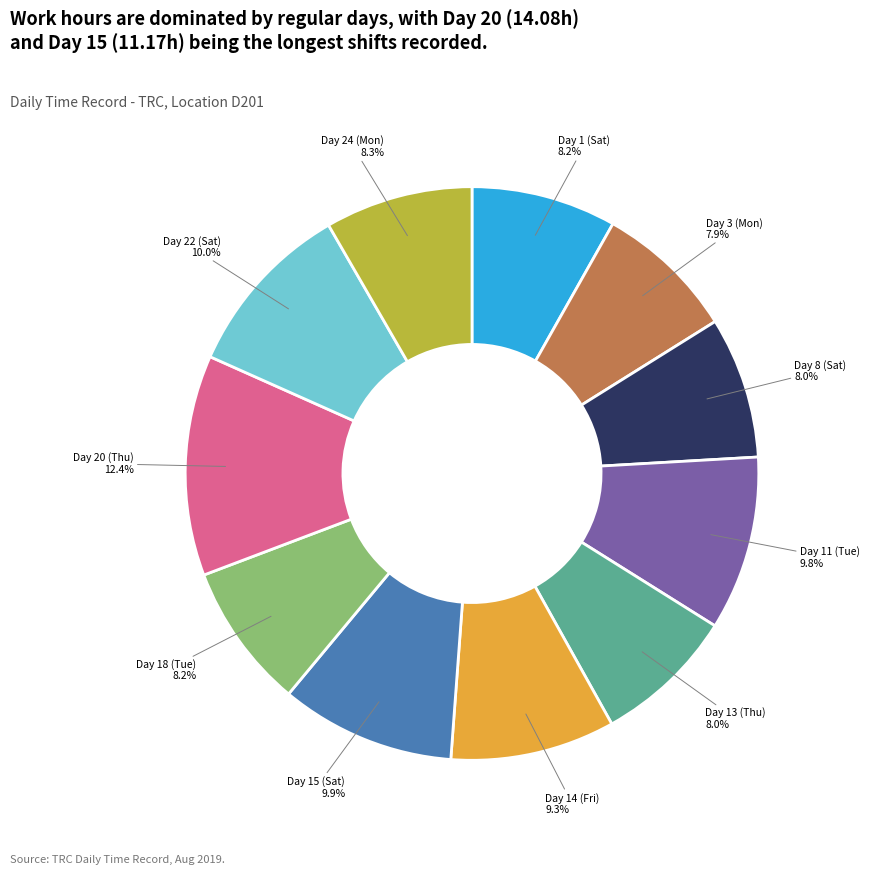

Is there any slice that represents more than half of the pie?

No